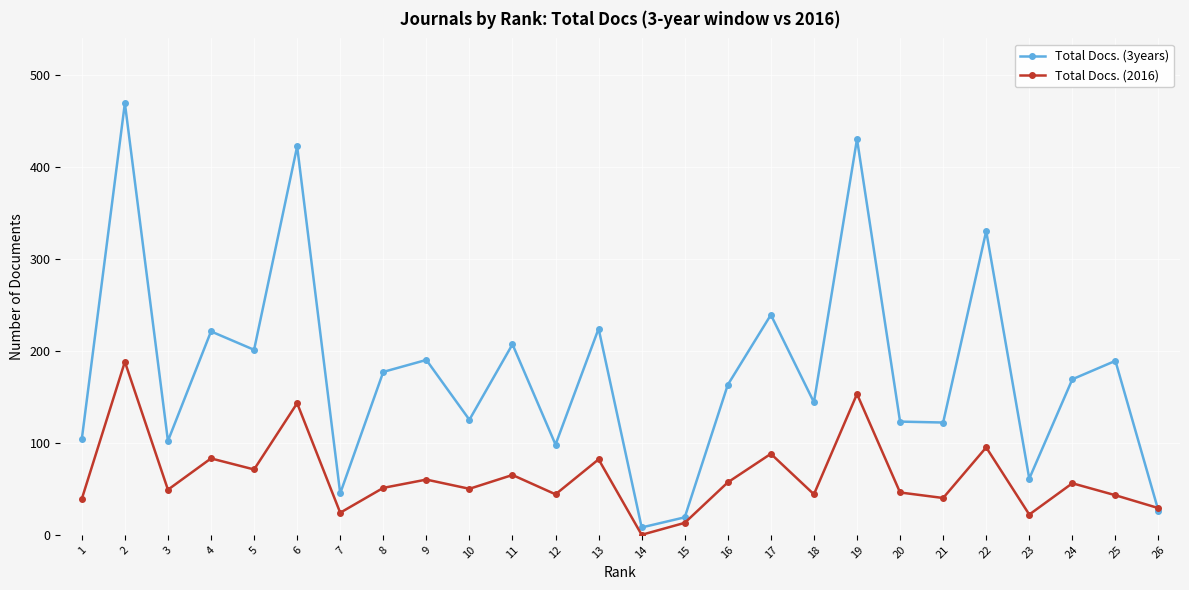

What is the difference between the maximum and minimum values in the Total Docs. (3years) series?

461